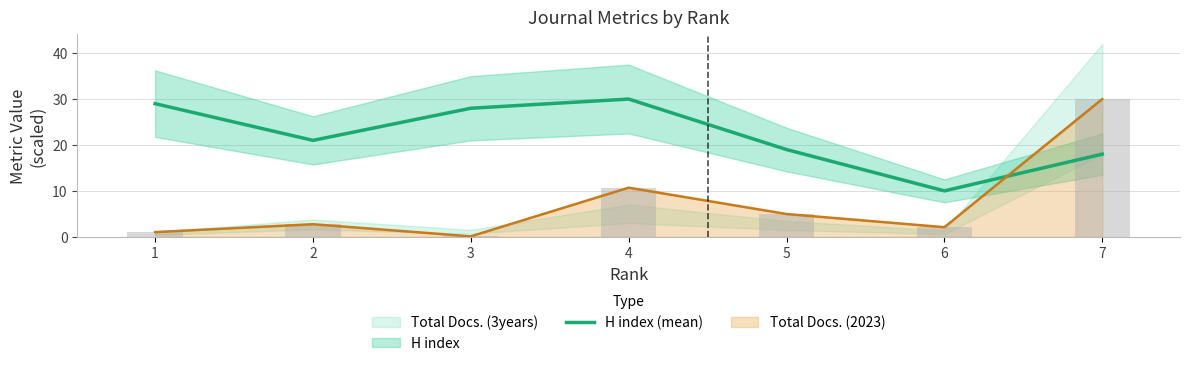

The chart shows a value of 49 at 1. True or false?

False